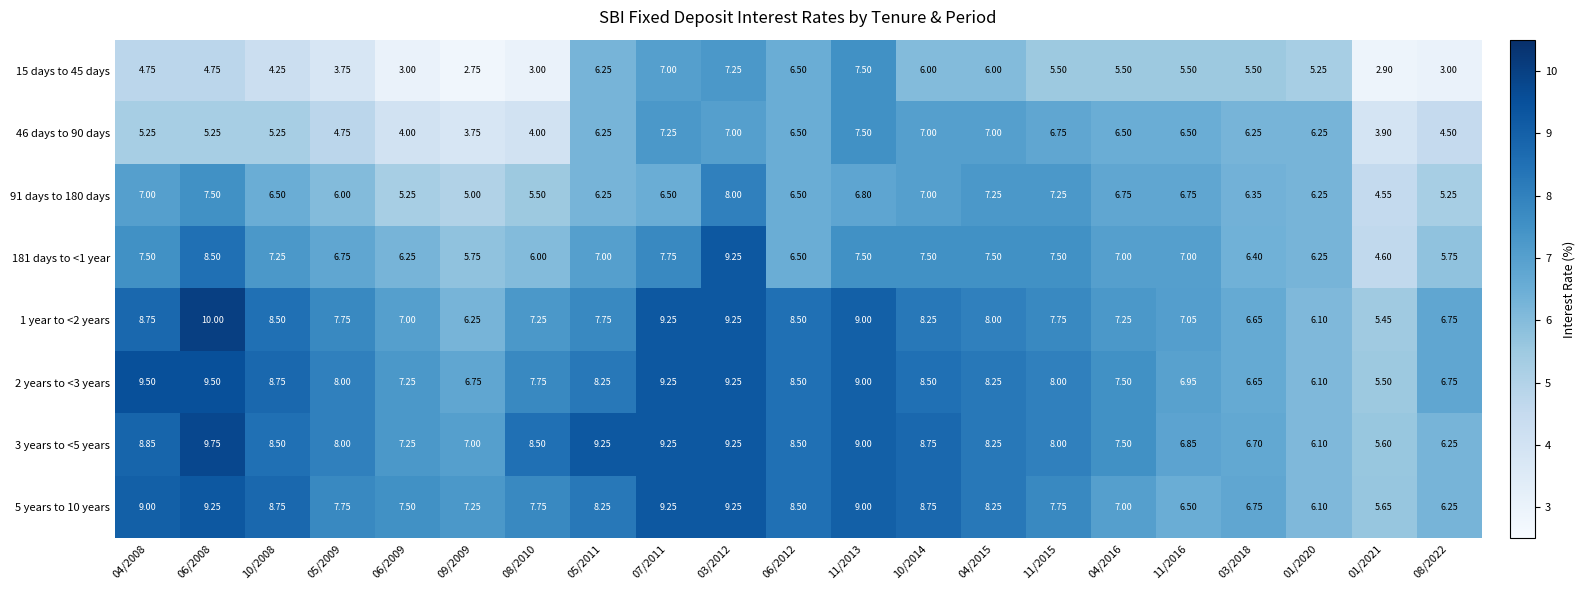

Is the value of 181 days to <1 year at 05/2011 greater than the value of 1 year to <2 years at 05/2009?

No